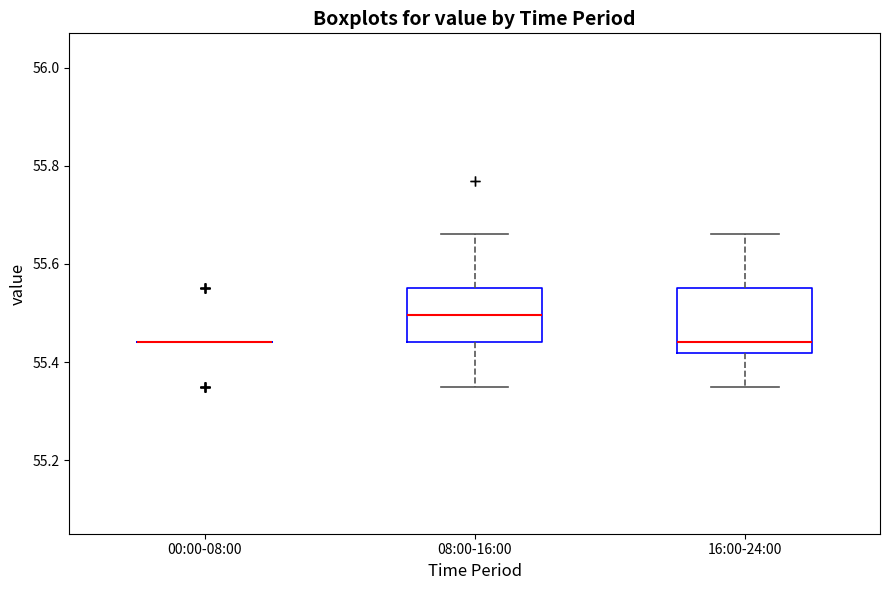

Where does the lower whisker of the box for 08:00-16:00 end on the y-axis? The values are not printed on the chart, so give them approximately, as read against the axis.

55.36